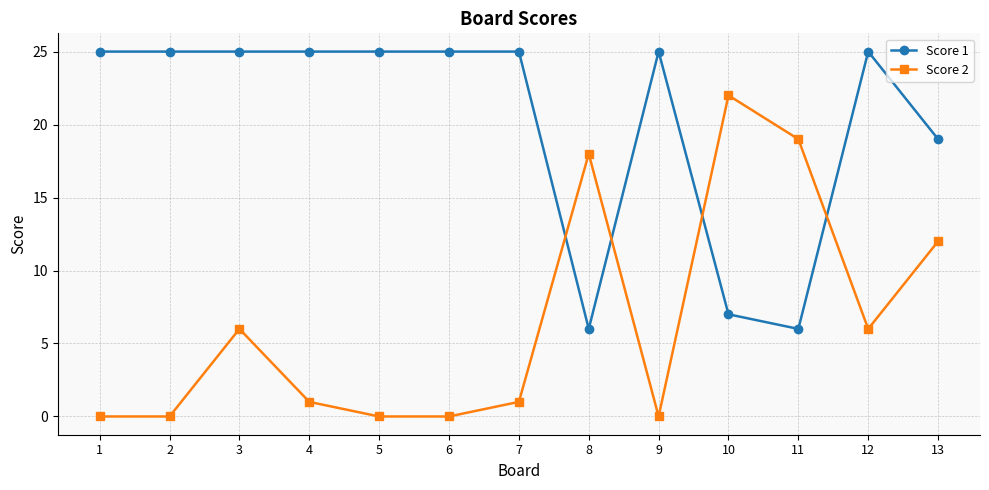

In Score 2, how many points are higher than both neighbors (excluding endpoints)?

3